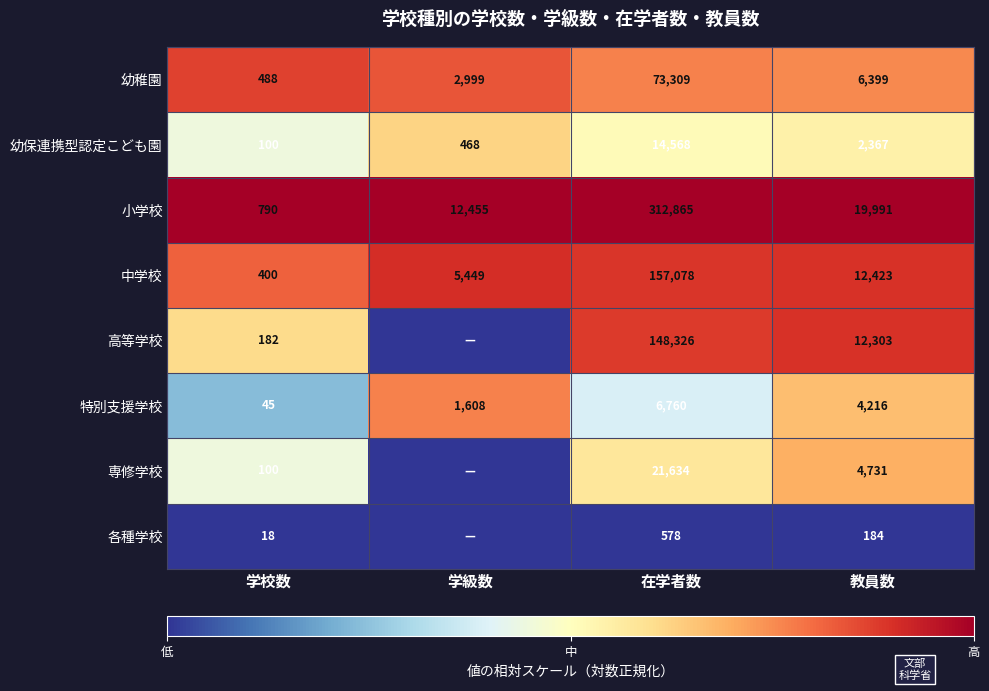

Which series changed the most between 学校数 and 教員数?

小学校